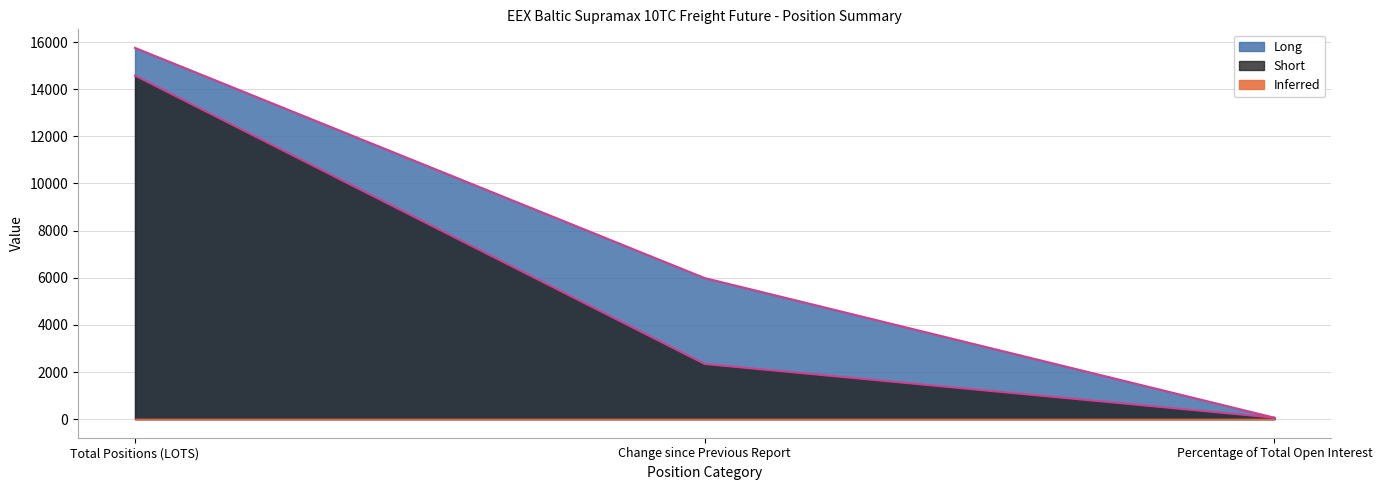

Does the chart display data point markers on the line(s)?

No